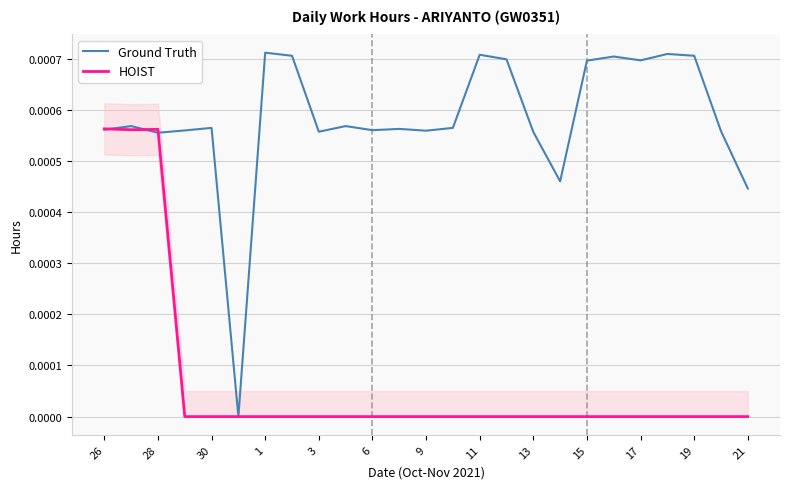

At 1, list the series in order from smallest to largest.

HOIST, Ground Truth